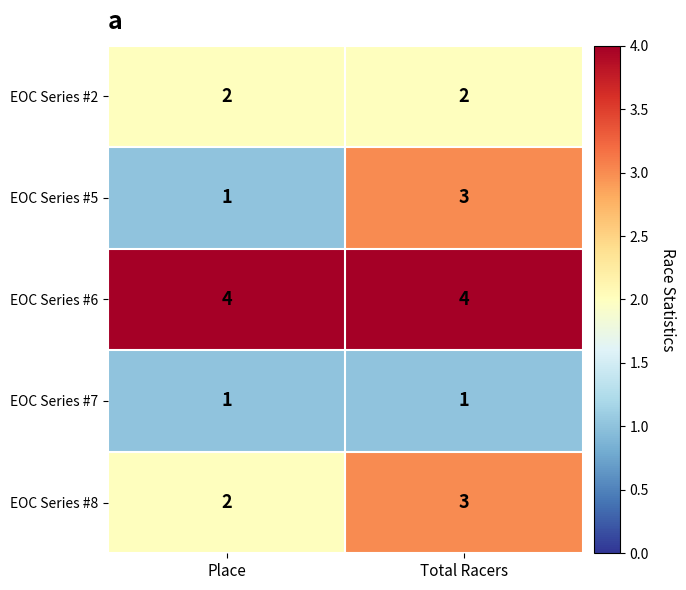

At which category is the sum across all series the highest?

Total Racers